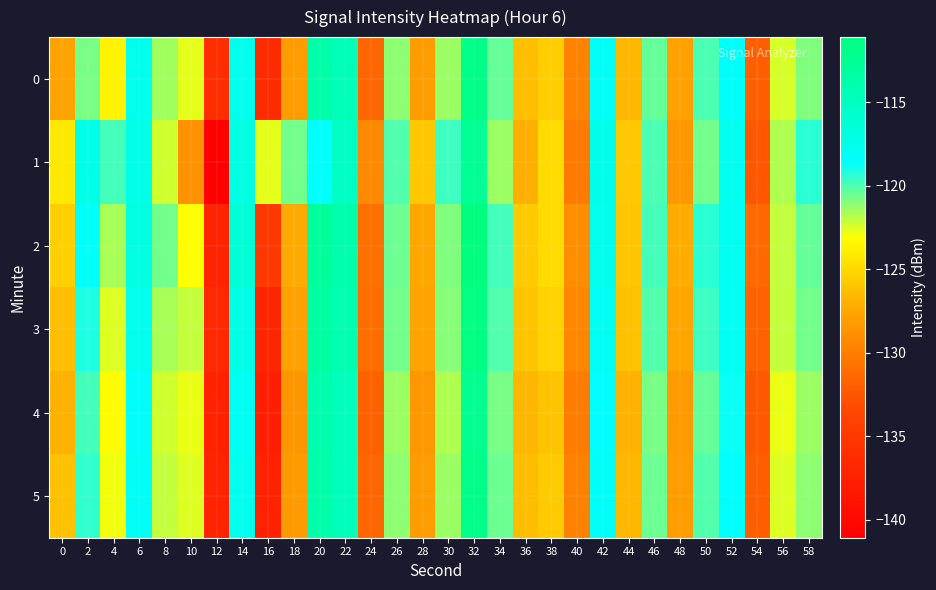

Which category has the highest value across all series?

32